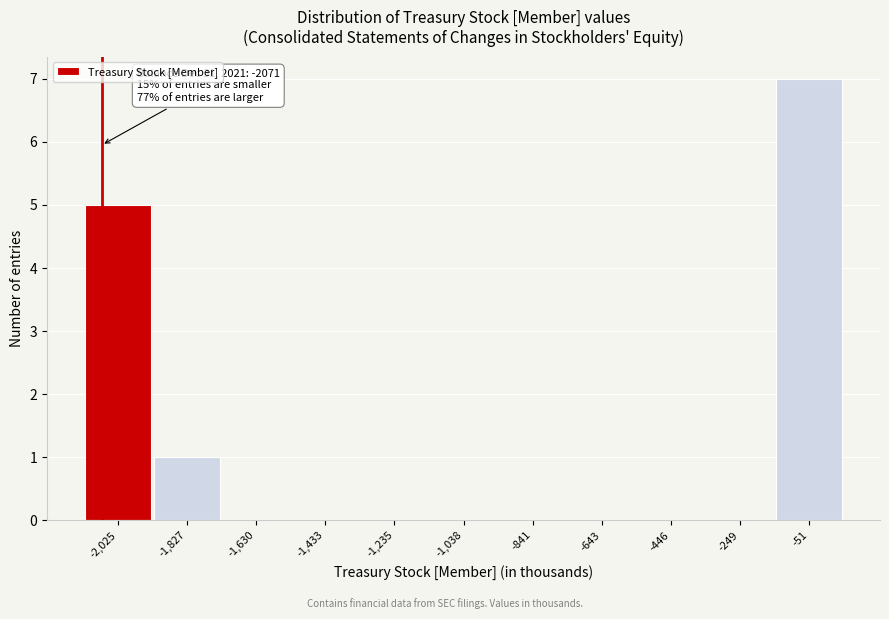

Over which range of the x-axis is the bar tallest?

-160 to 40